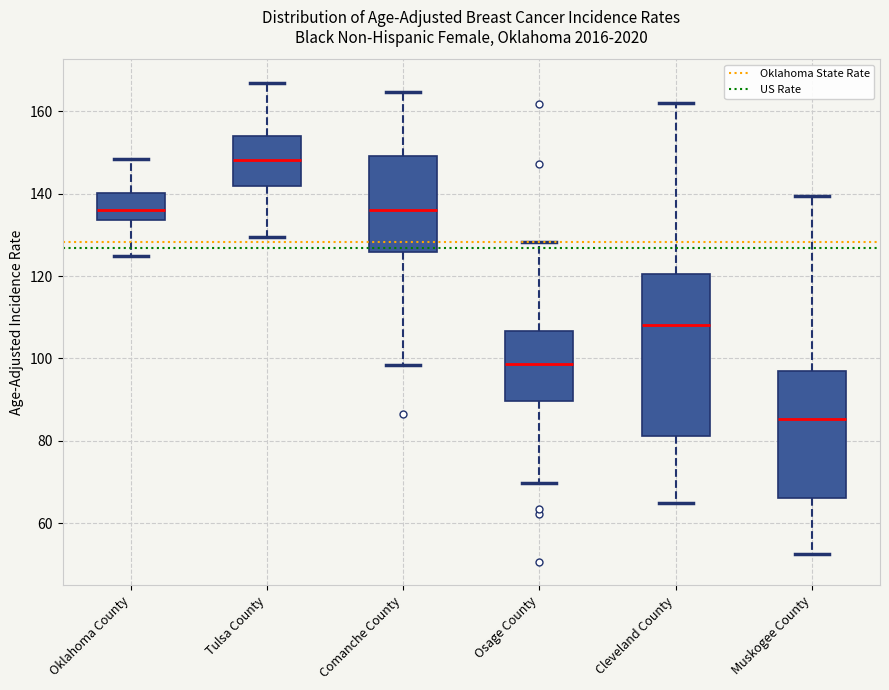

Comparing the boxes themselves (not the whiskers), which one is the tallest?

Cleveland County